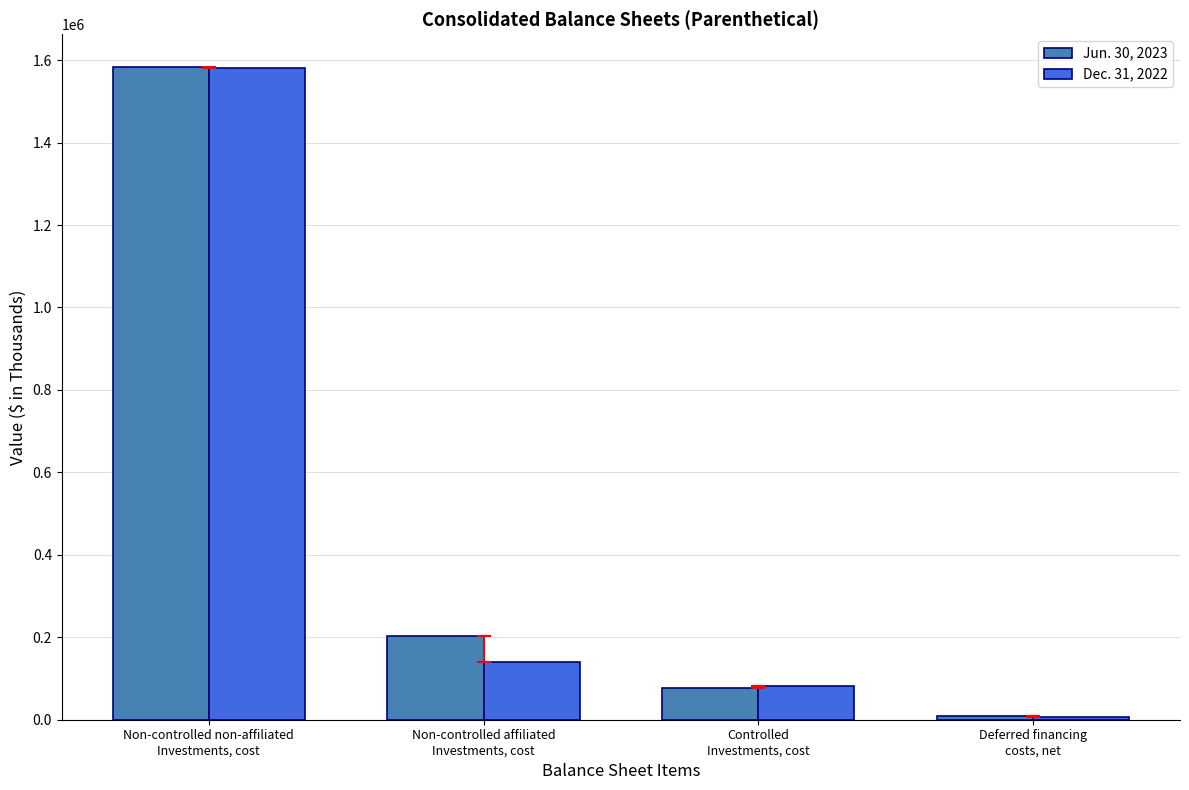

Which series changed the most between Non-controlled affiliated
Investments, cost and Deferred financing
costs, net?

Jun. 30, 2023